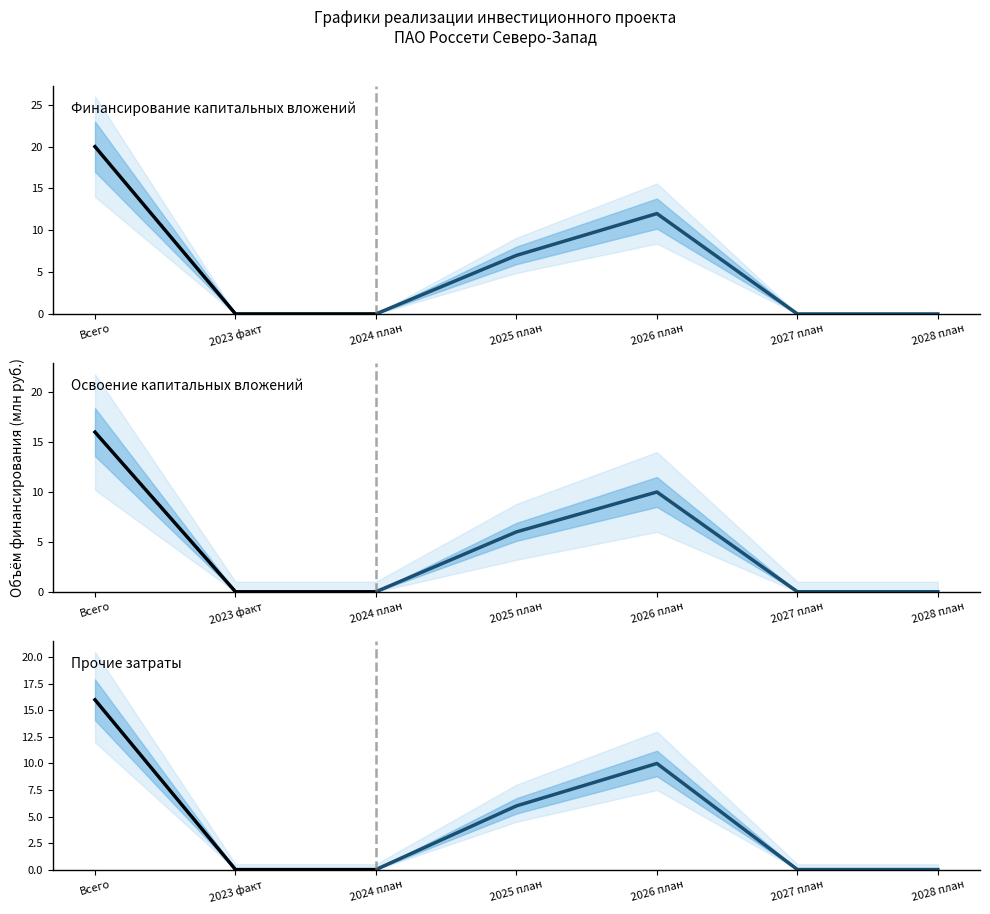

What is the difference between the maximum and second lowest values in the Прочие затраты series?

16